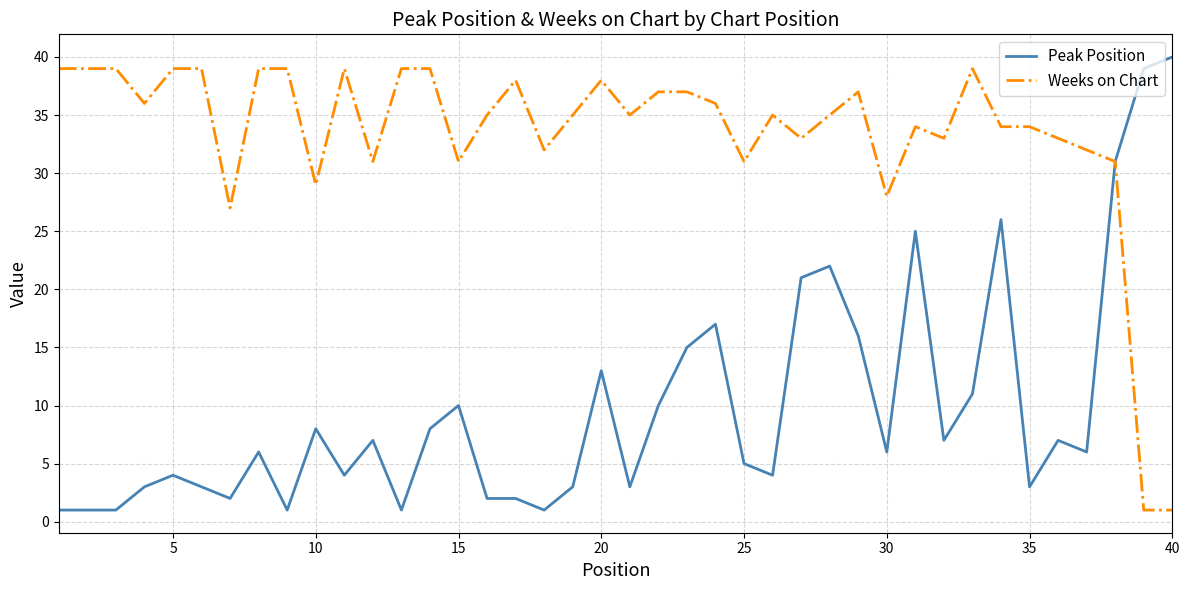

What are all the series names shown in the legend?

Peak Position, Weeks on Chart